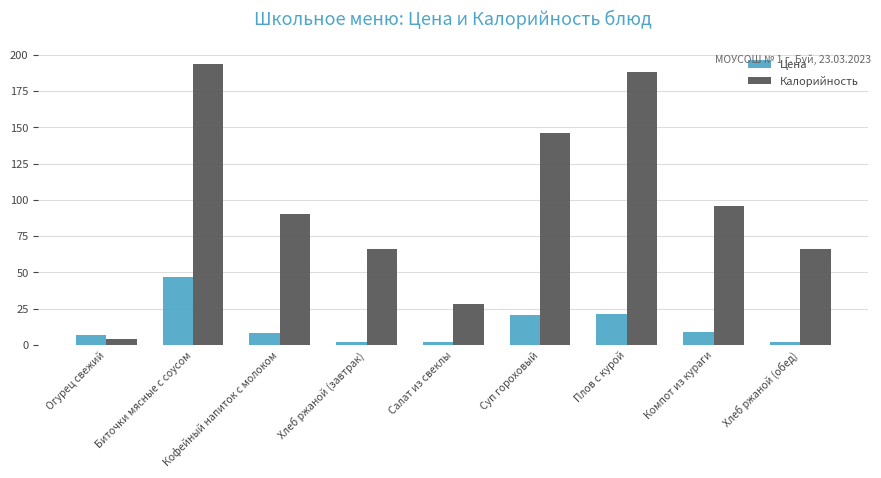

True or false: Цена has a value of 1.7 at Хлеб ржаной (завтрак).

True